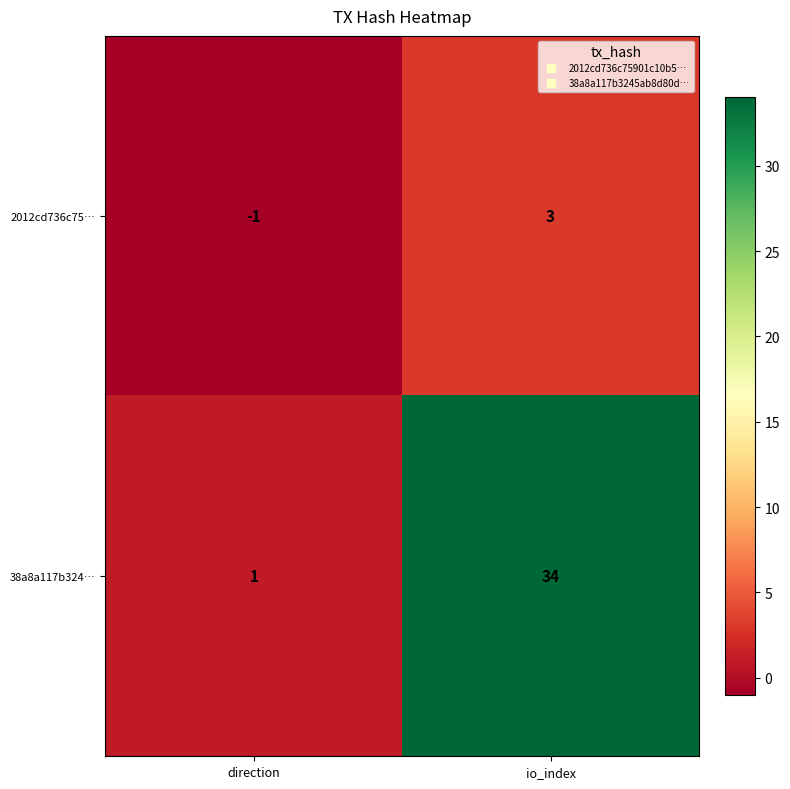

What is the difference between the maximum and minimum values in the 38a8a117b324… series?

33